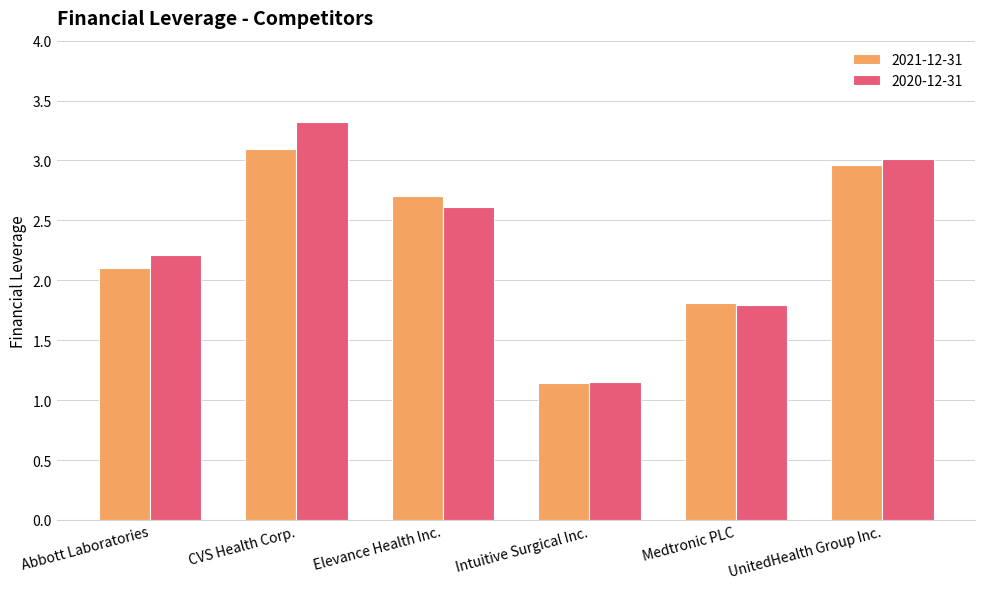

At which label does 2021-12-31 reach its minimum?

Intuitive Surgical Inc.